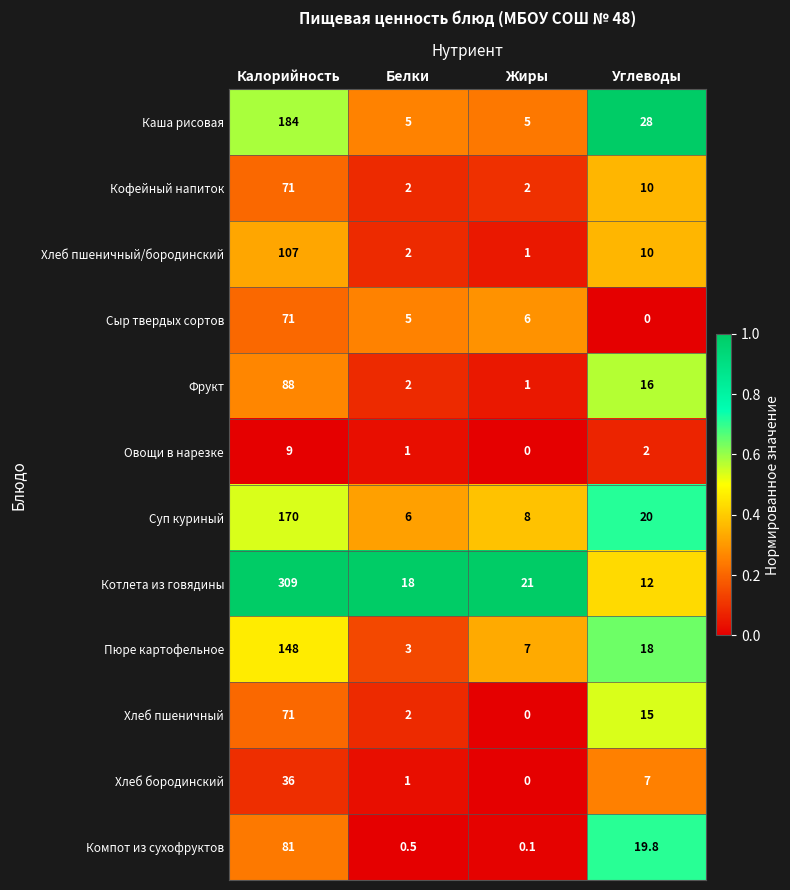

What is the sum of the Котлета из говядины values at Калорийность and Жиры?

330.0